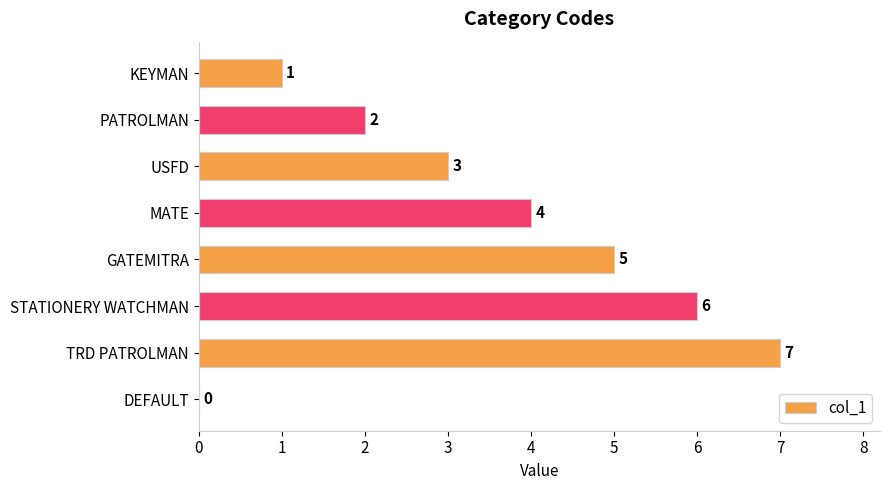

Which has a higher value, USFD or STATIONERY WATCHMAN?

STATIONERY WATCHMAN